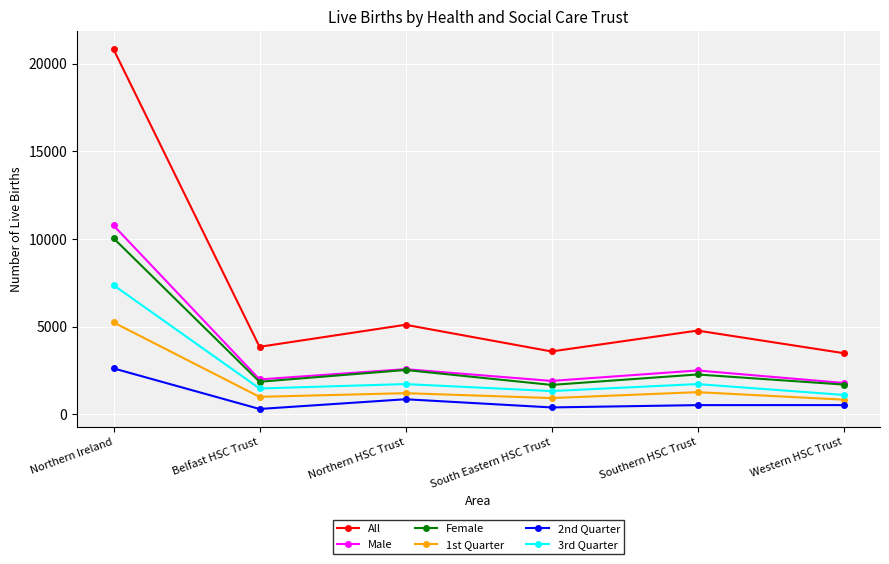

How many categories are shown in the chart?

6